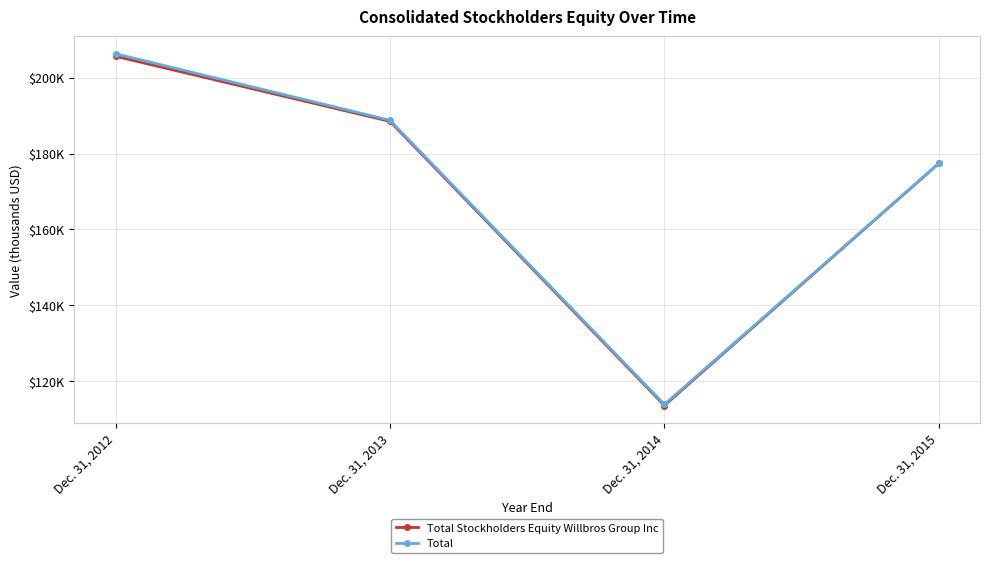

Is this an area chart (filled region under the line)?

No